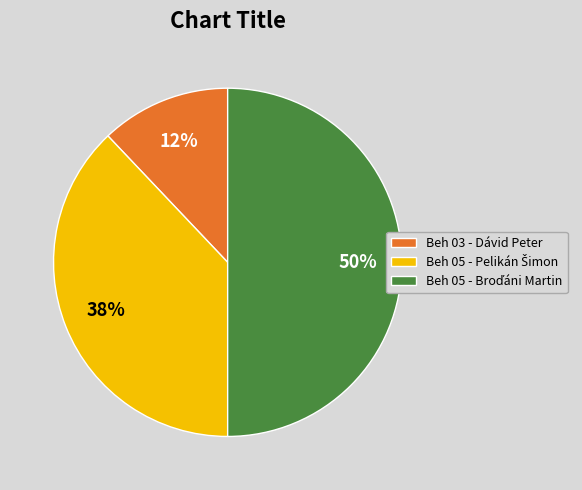

What is the smallest slice in the pie chart?

Beh 03